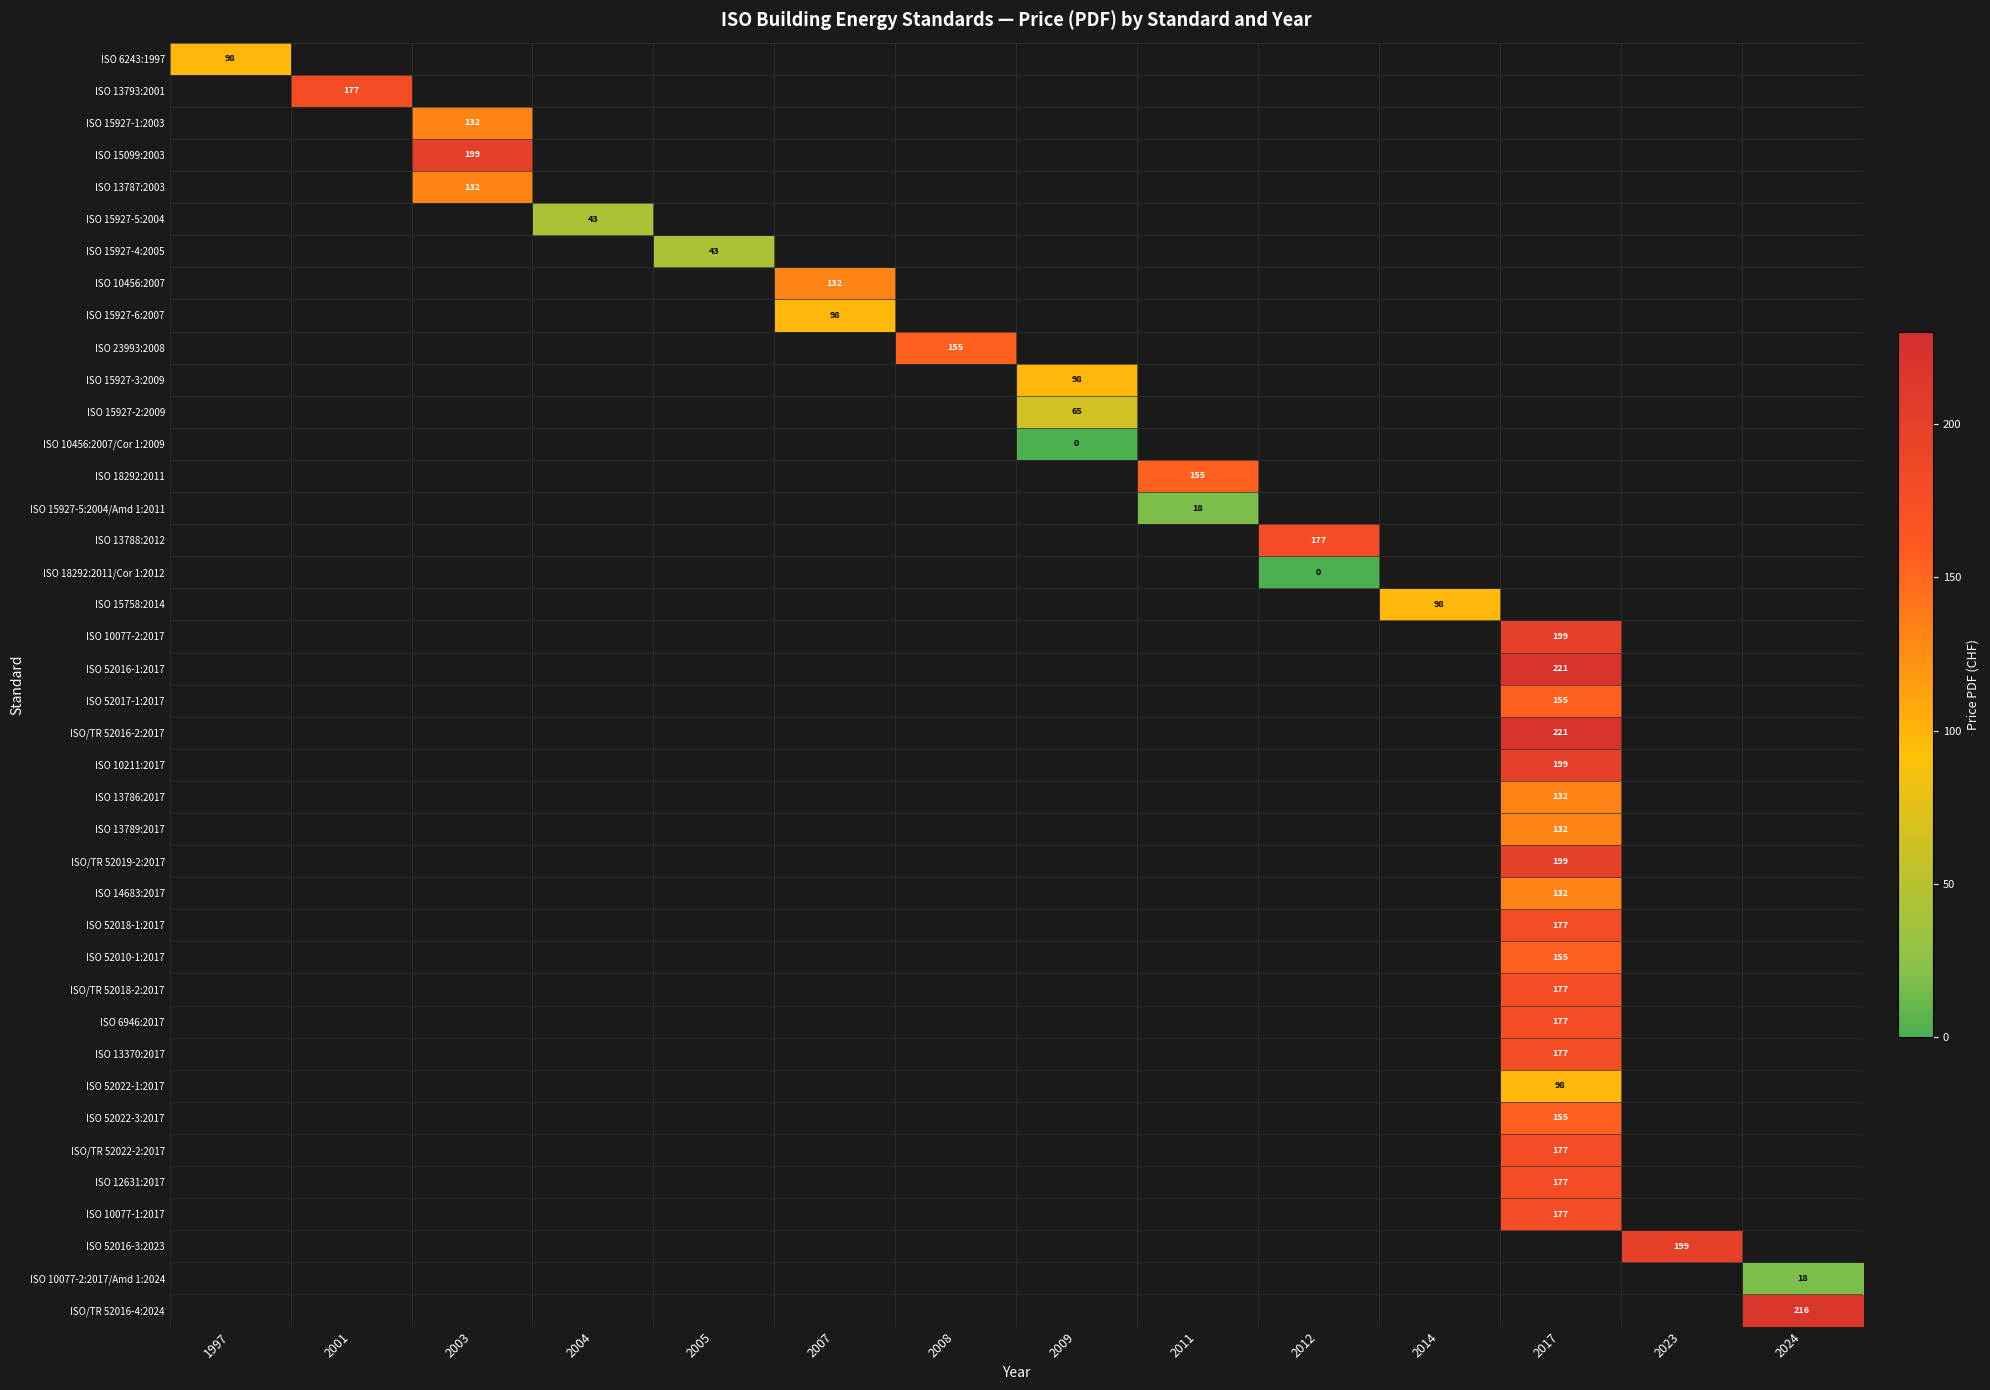

At how many categories does at least one series exceed 114?

9